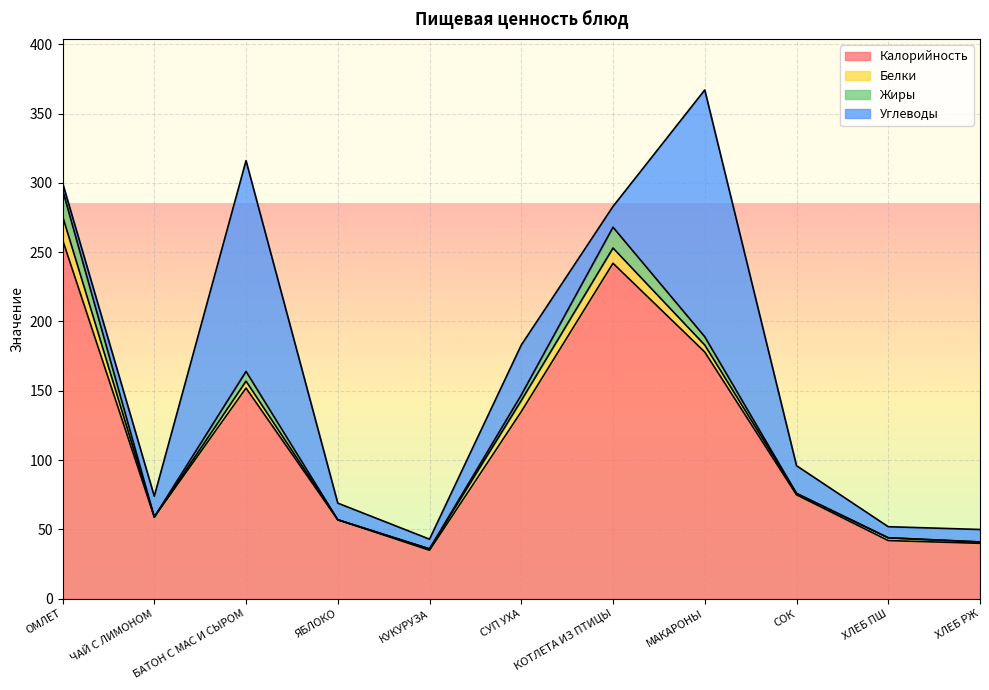

In Углеводы, how many points are lower than both neighbors (excluding endpoints)?

3